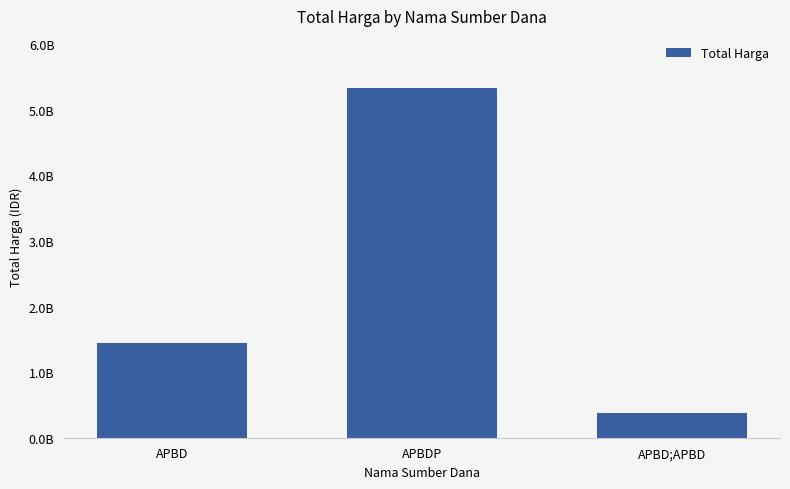

Rank the categories by value from lowest to highest.

APBD;APBD, APBD, APBDP